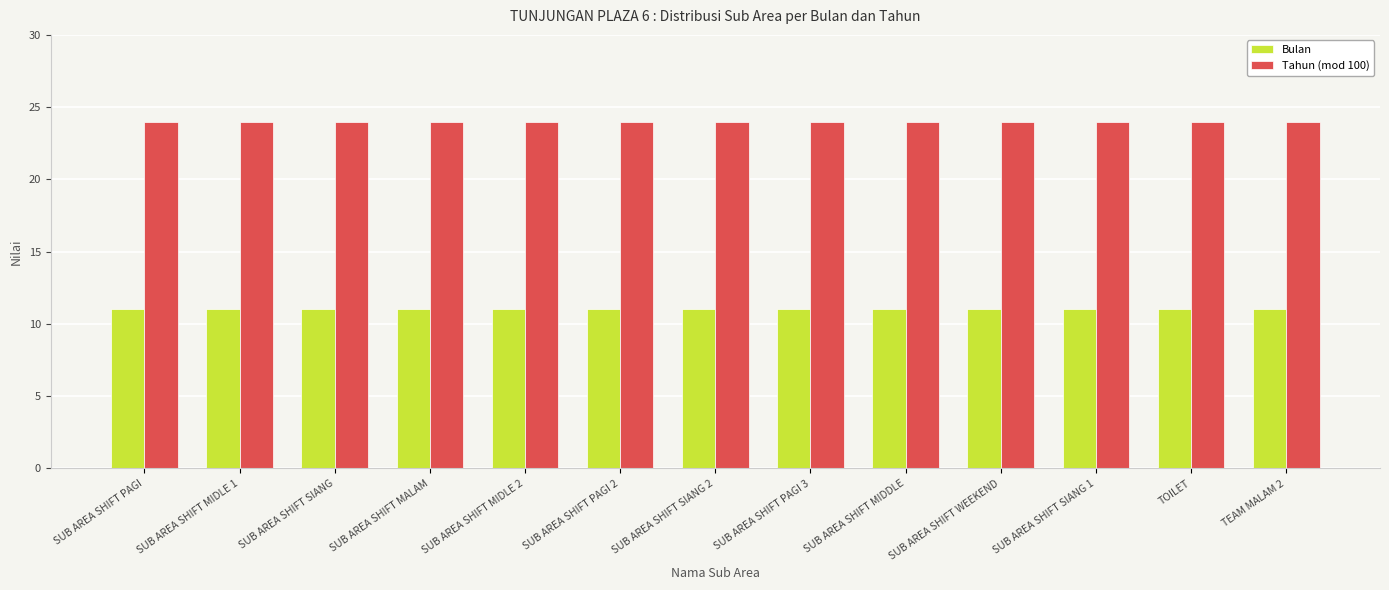

Which series has the largest total across all categories?

Tahun (mod 100)